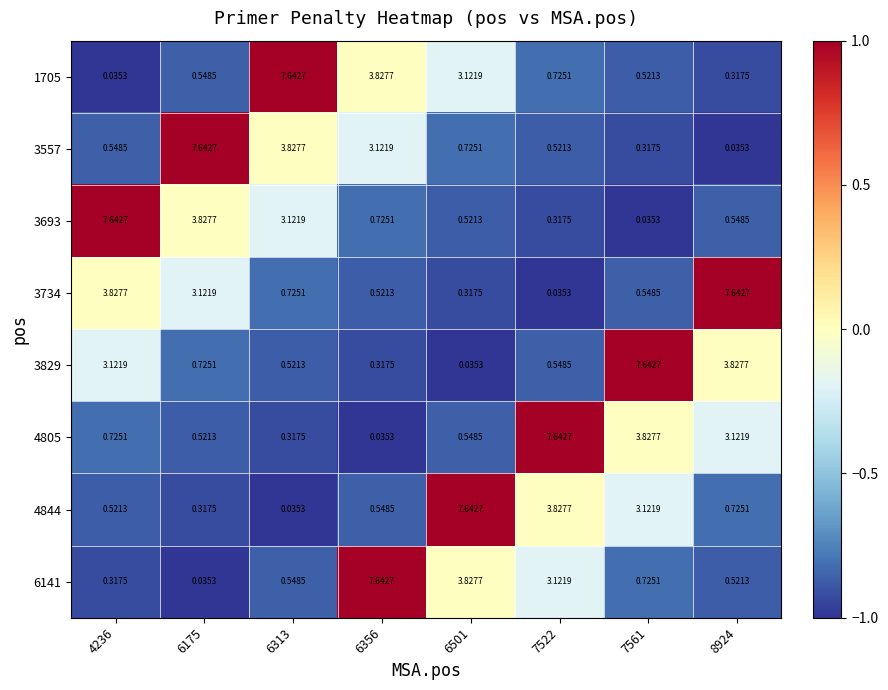

Between 4236 and 6356, which series saw the biggest shift?

6141